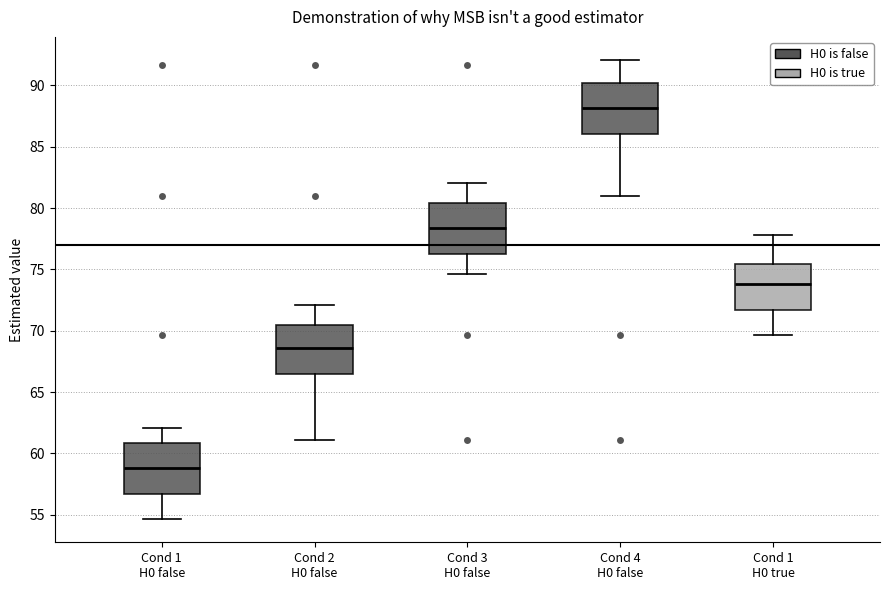

Where does the lower whisker of the box for Cond 4 H0 false end on the y-axis? The values are not printed on the chart, so give them approximately, as read against the axis.

81.0